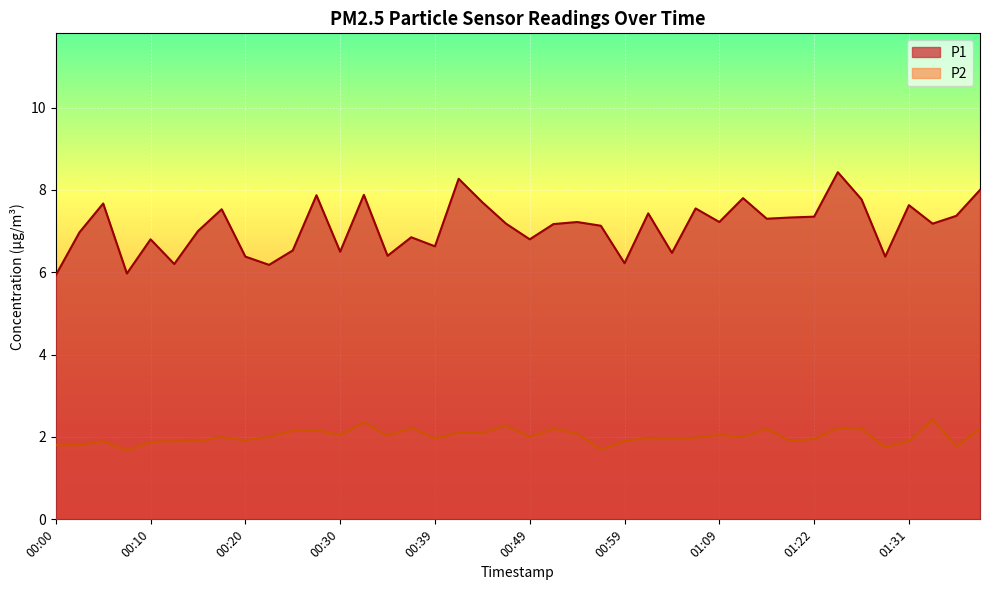

True or false: P1 and P2 intersect in this chart.

False